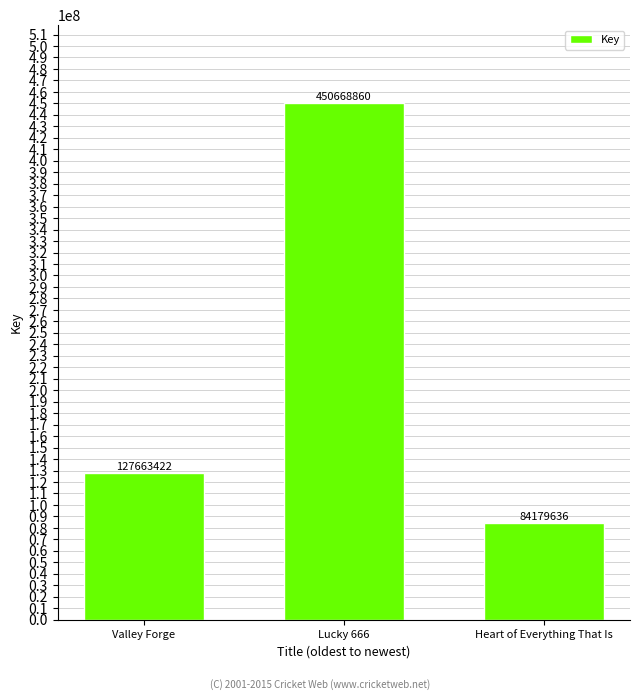

What is the approximate value at Heart of Everything That Is, to the nearest 100?

84179600